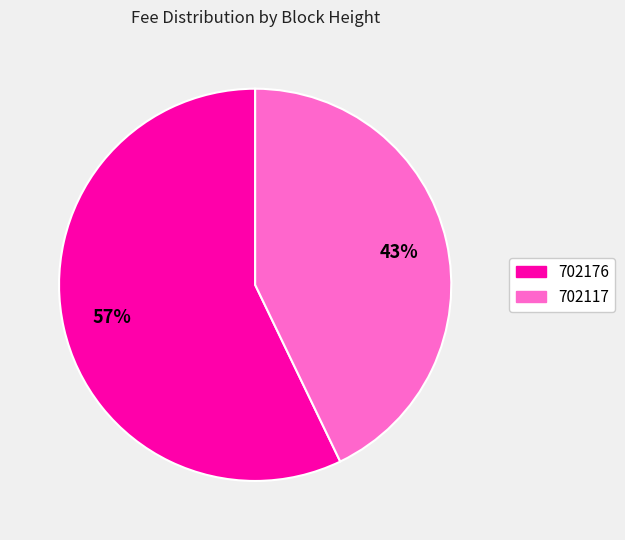

Do 702117 and 702176 together represent more than half of the pie?

Yes